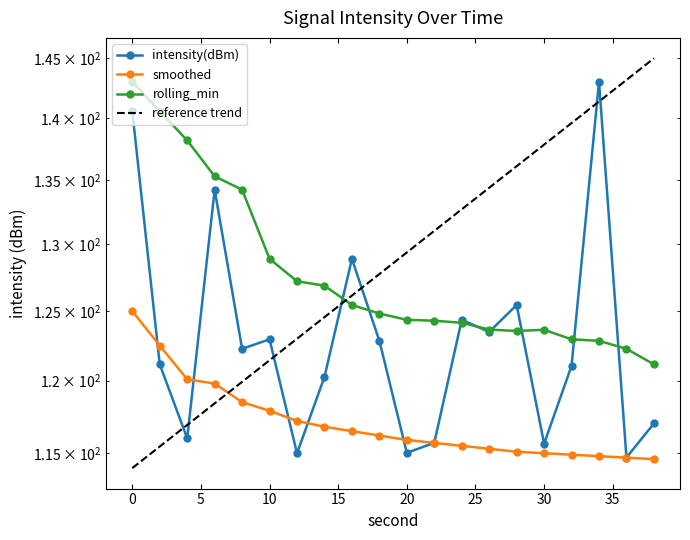

At which label is intensity(dBm) closest to 128?

16